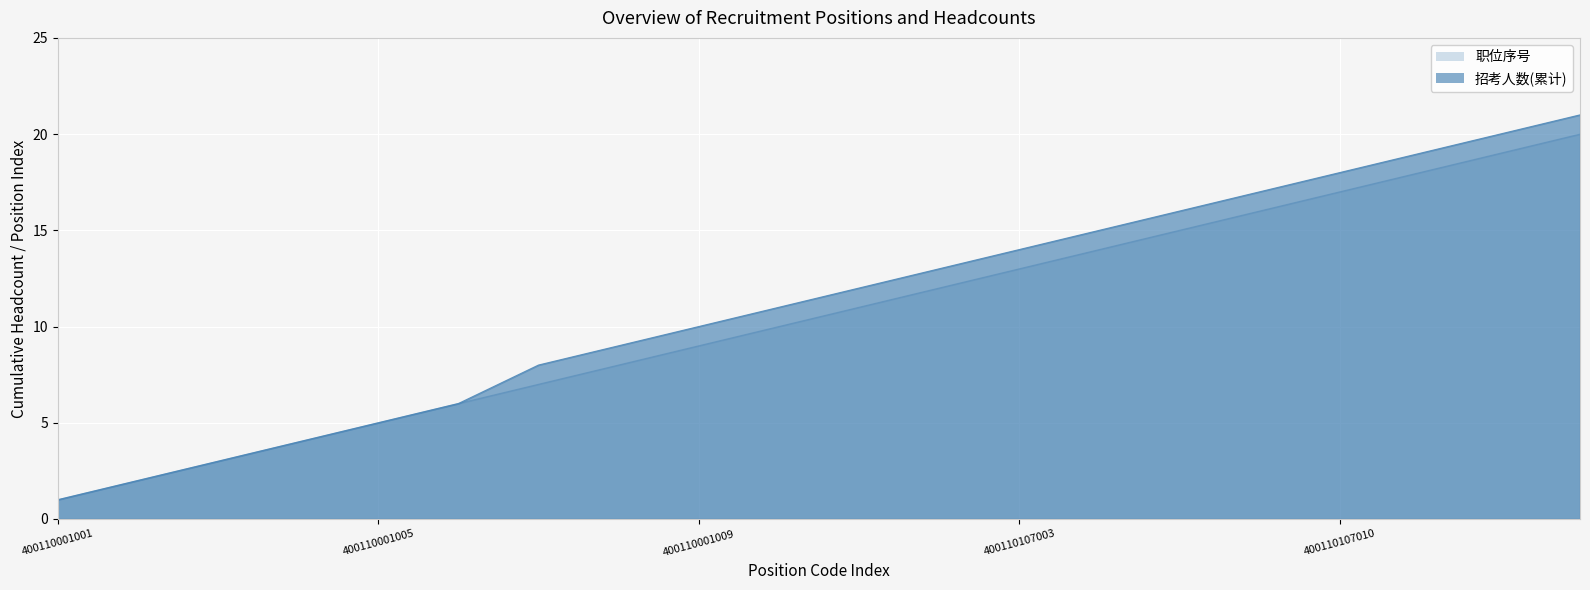

What is the minimum value for 职位序号?

1